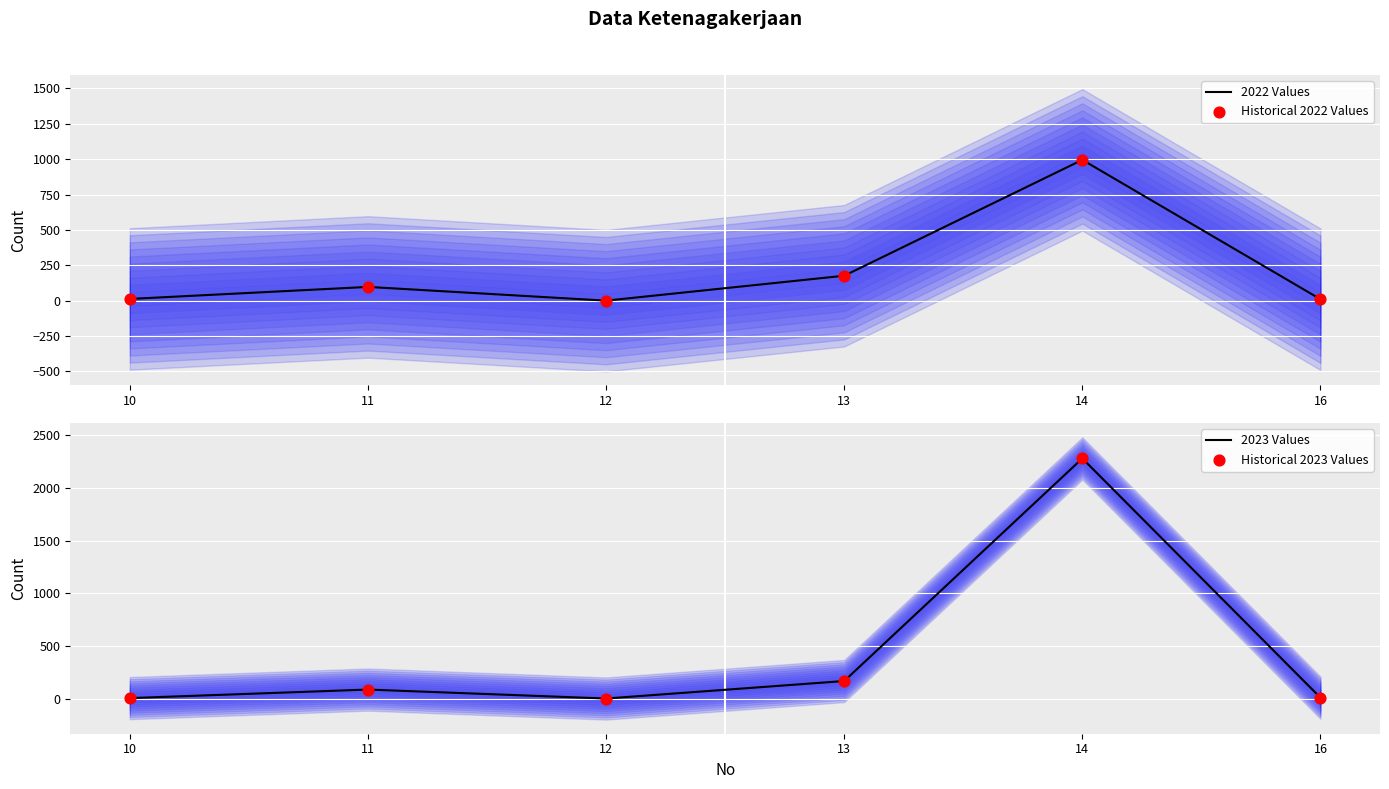

Is the value of 2022 Values at 11 greater than the value of 2023 Values at 10?

Yes